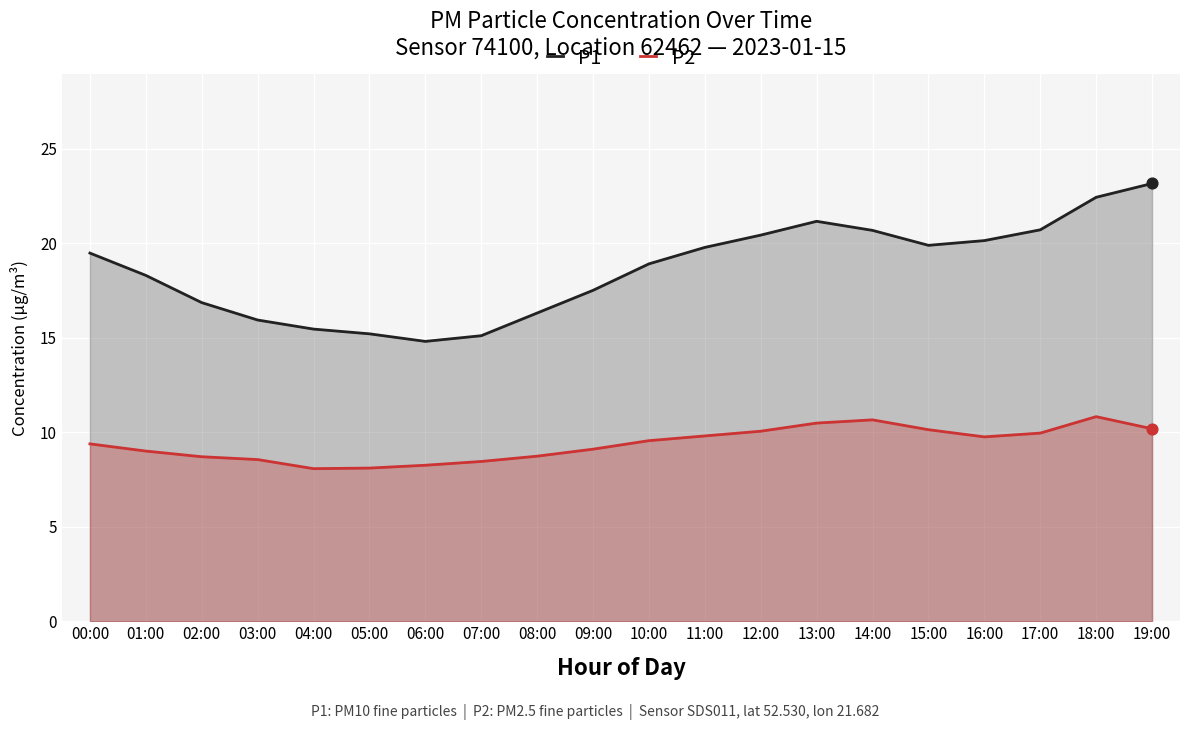

Which series has the largest Y range (max minus min)?

P1